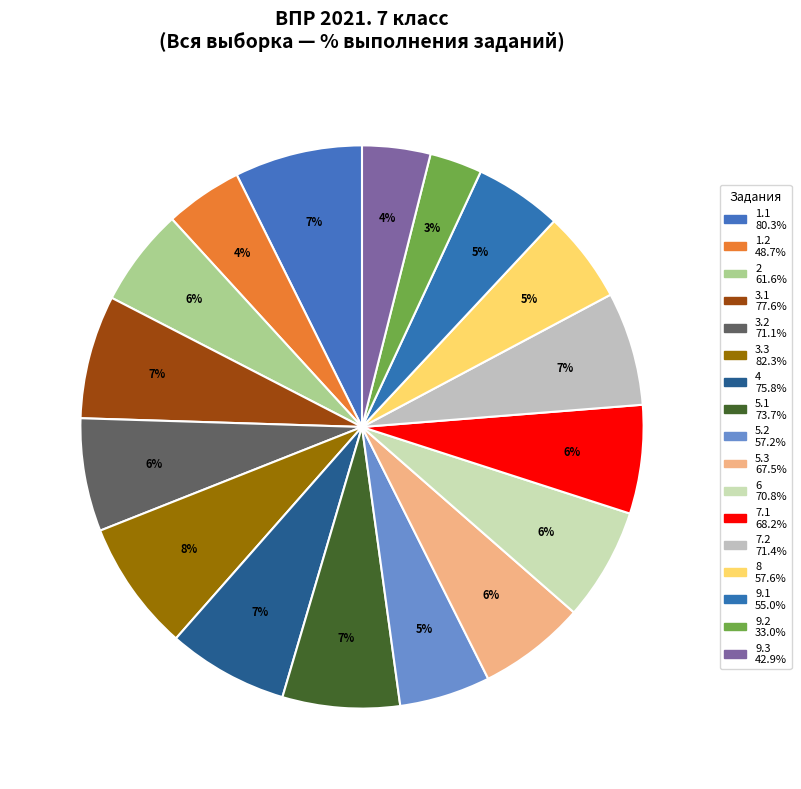

Count the number of slices in the pie.

17